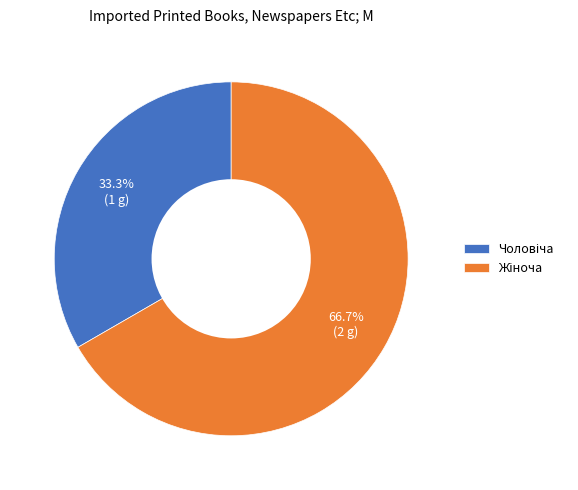

Does any single category account for the majority?

Yes